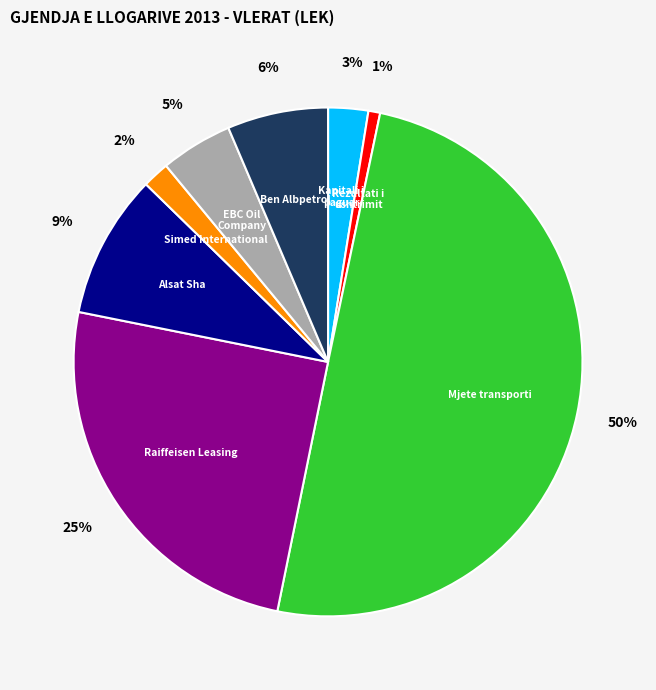

To the nearest percent, what is the difference between the largest and smallest slice percentages?

49%